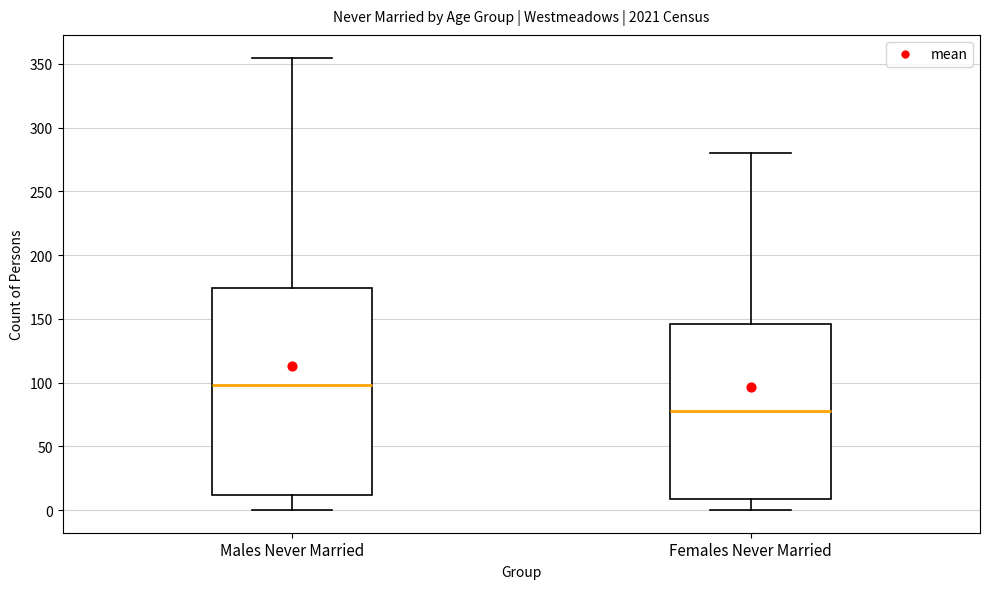

Reading left to right, read every box against the y-axis: the position of its median line, the range the box covers, and the ends of its whiskers. The values are not printed on the chart, so give them approximately, as read against the axis.

Males Never Married: median 100, box 10 to 175, whiskers 0 to 355
Females Never Married: median 80, box 10 to 145, whiskers 0 to 280